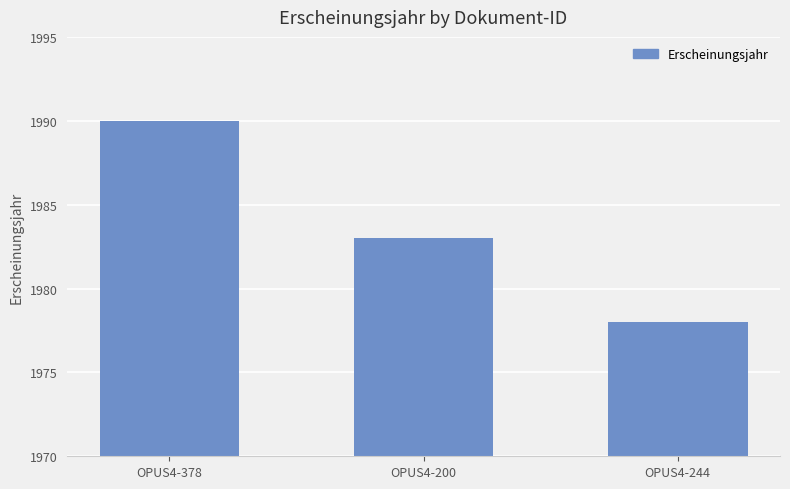

How many data points are less than 1983?

1